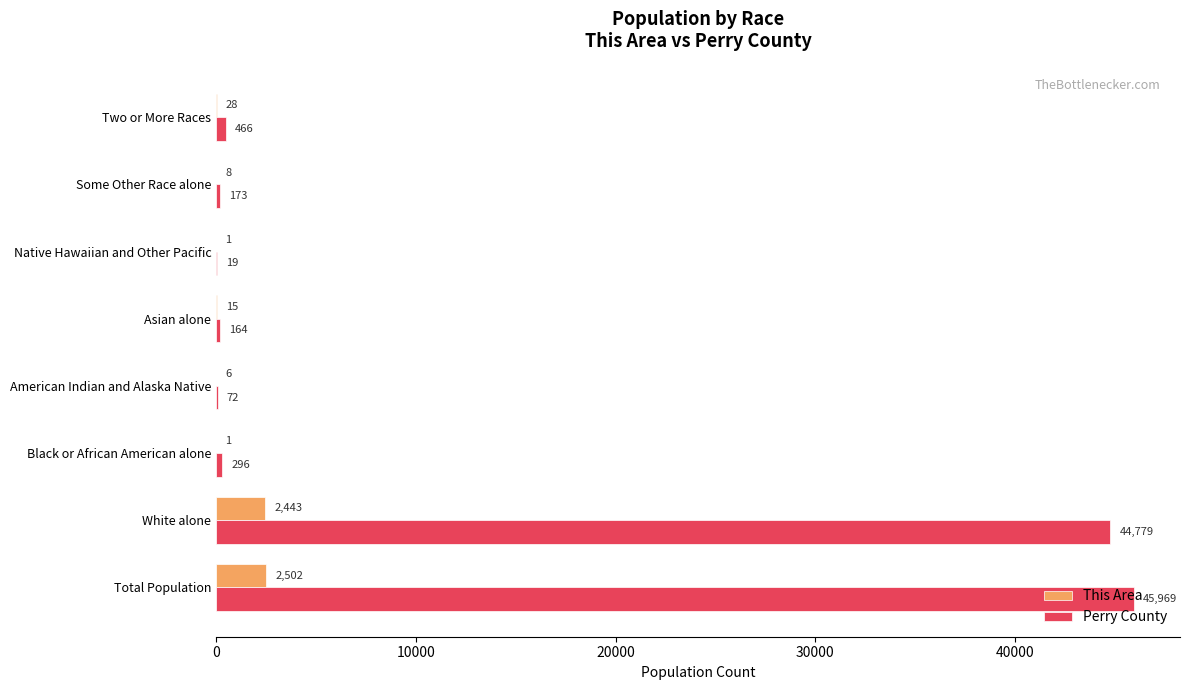

True or false: This Area has a value of 8 at Some Other Race alone.

True